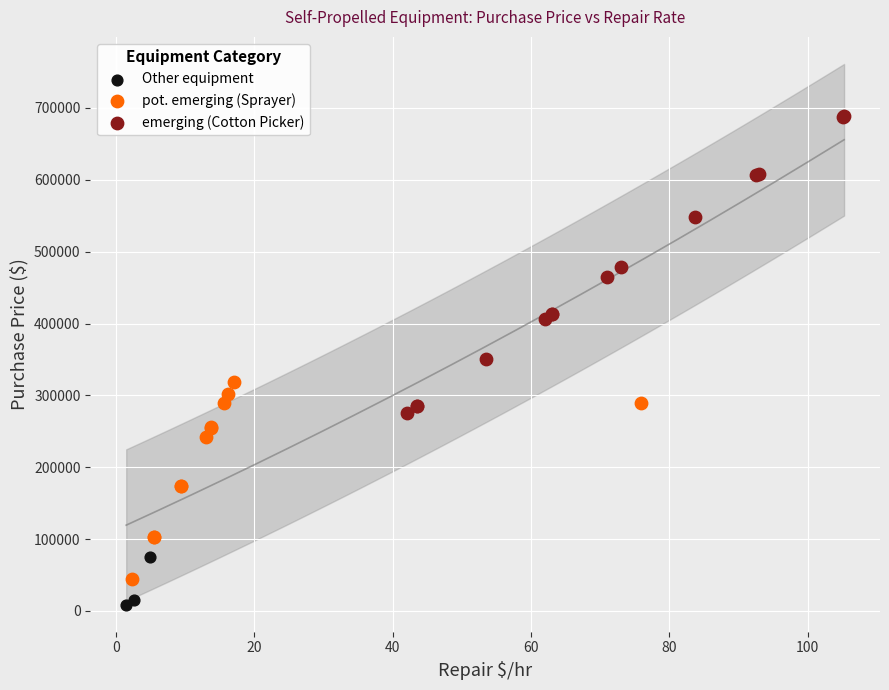

Which series contains the lowest Y value?

Other equipment